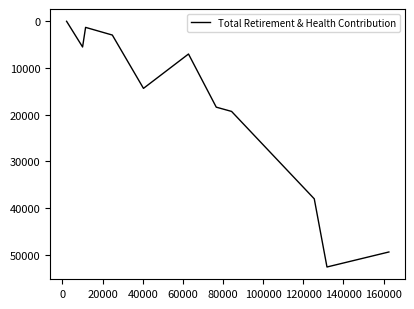

How many series are shown in this chart?

1